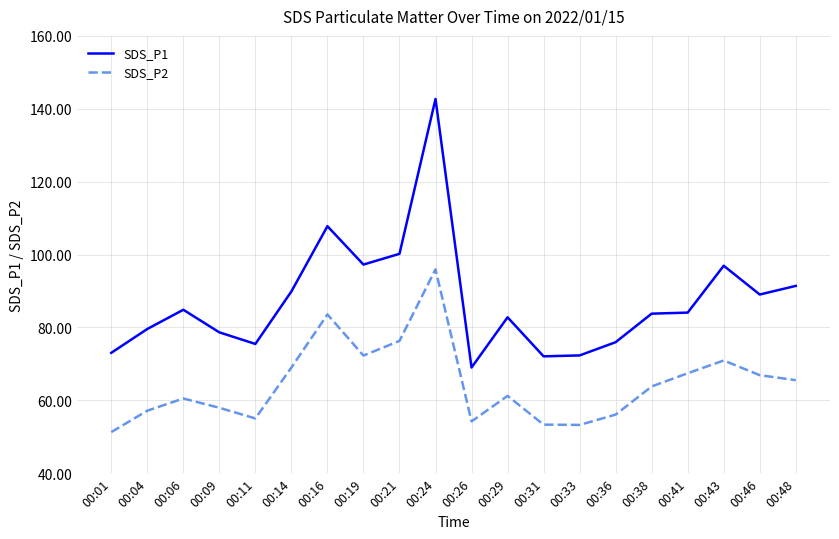

At which category is the sum across all series the highest?

00:24